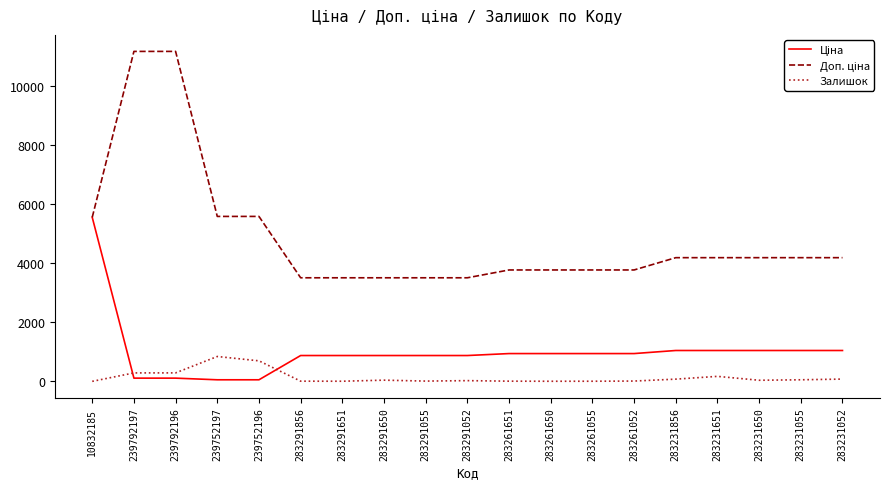

Is it true that Залишок equals 7.0 at 283291651?

True